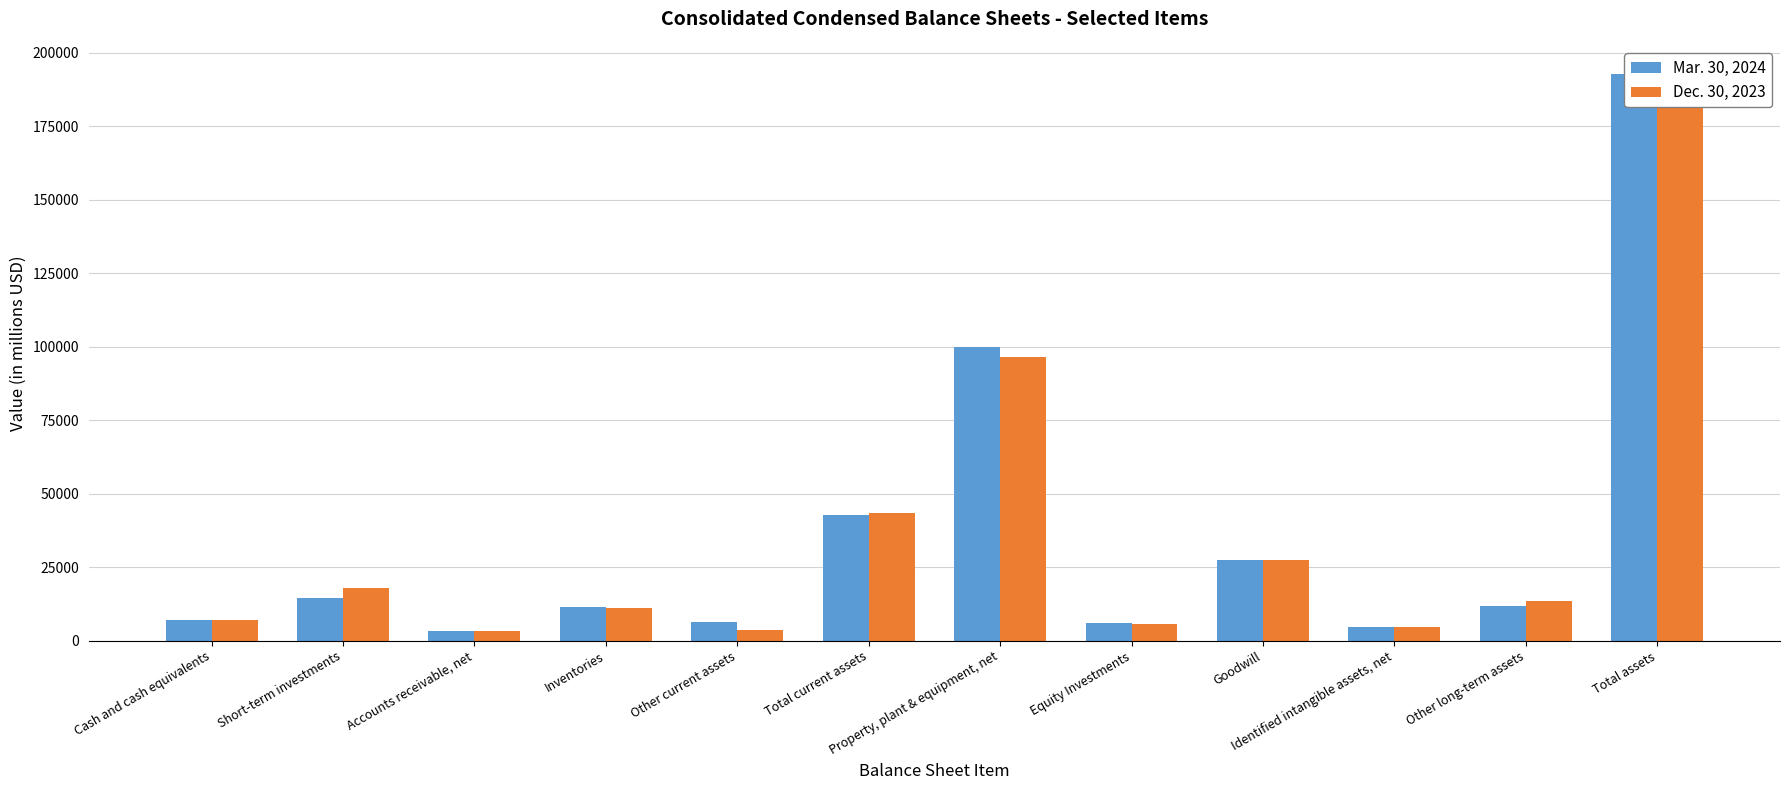

Which has a higher value, Identified intangible assets, net or Total assets?

Total assets